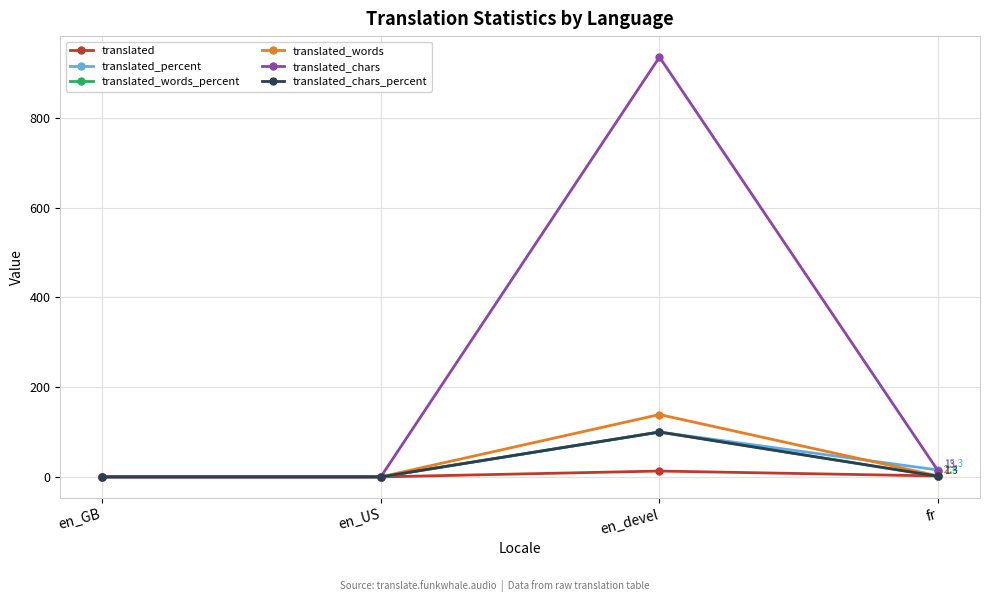

What is the greatest value displayed?

936.0